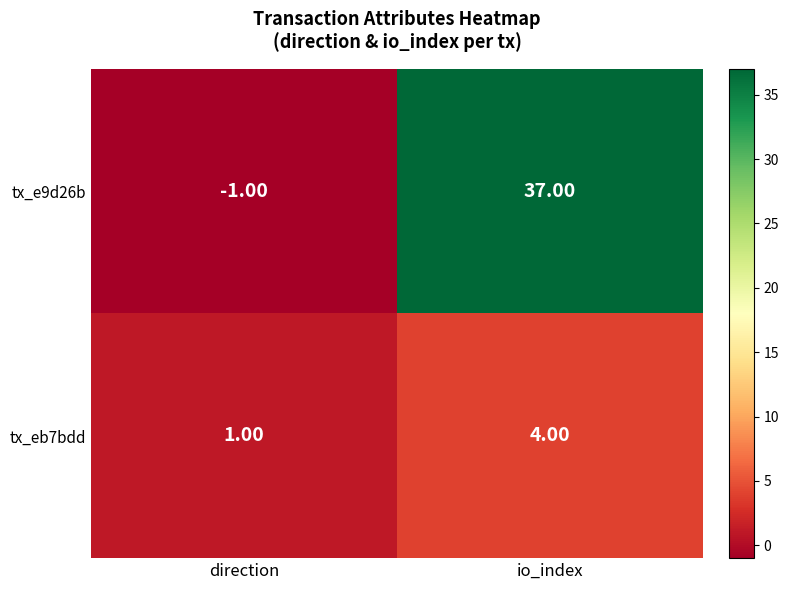

What is the sum of all tx_eb7bdd values?

5